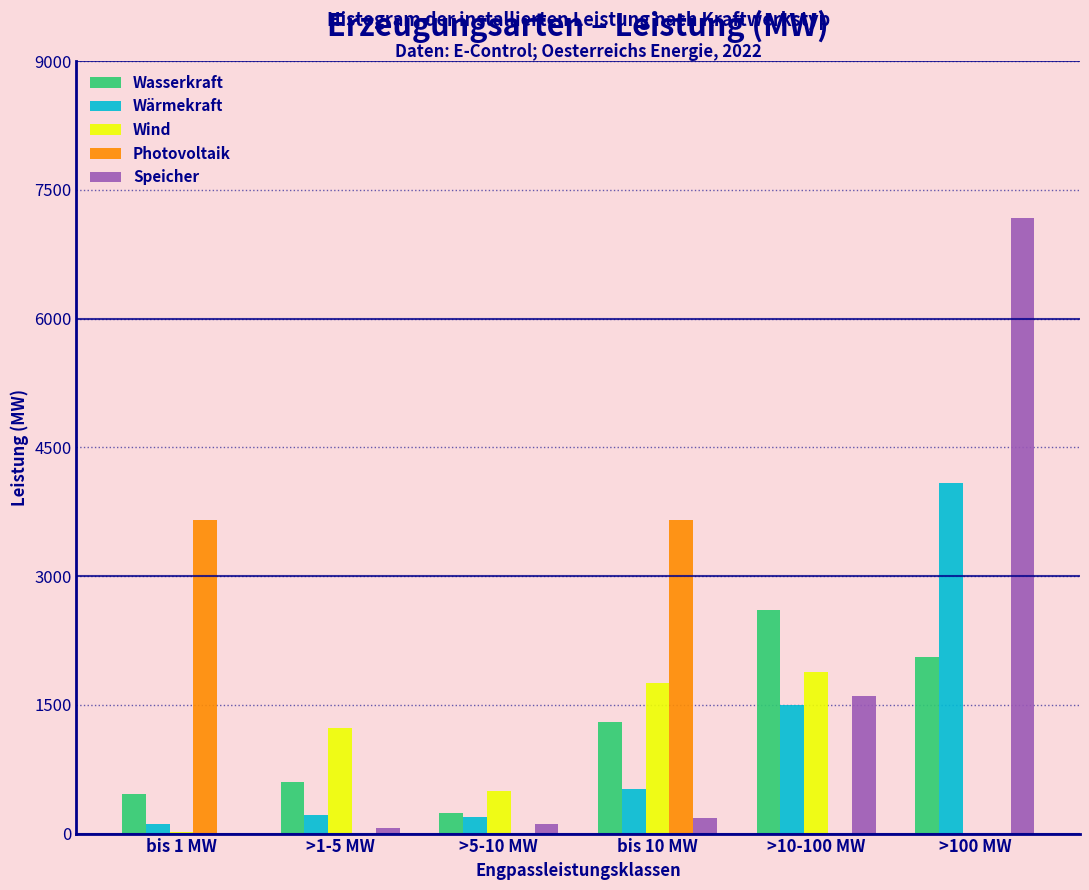

The value of Speicher at >10-100 MW is 538. True or false?

False